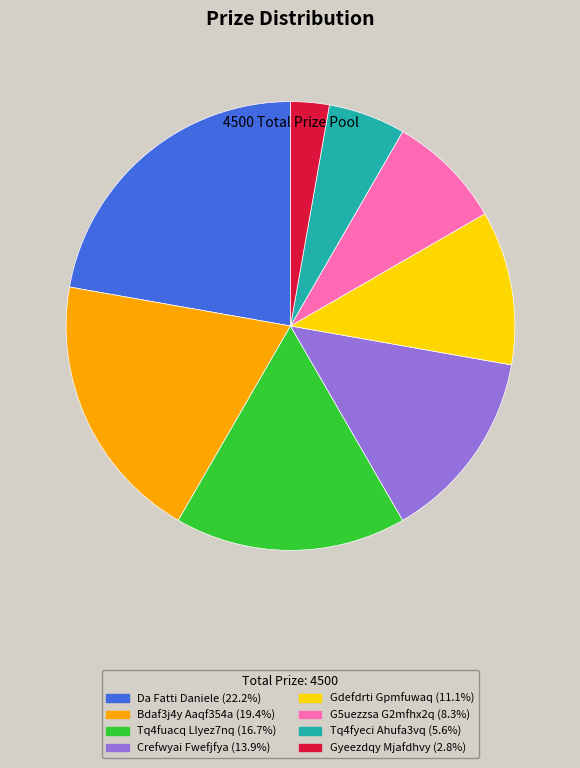

Between Da Fatti Daniele and Tq4fuacq Llyez7nq, which is larger?

Da Fatti Daniele